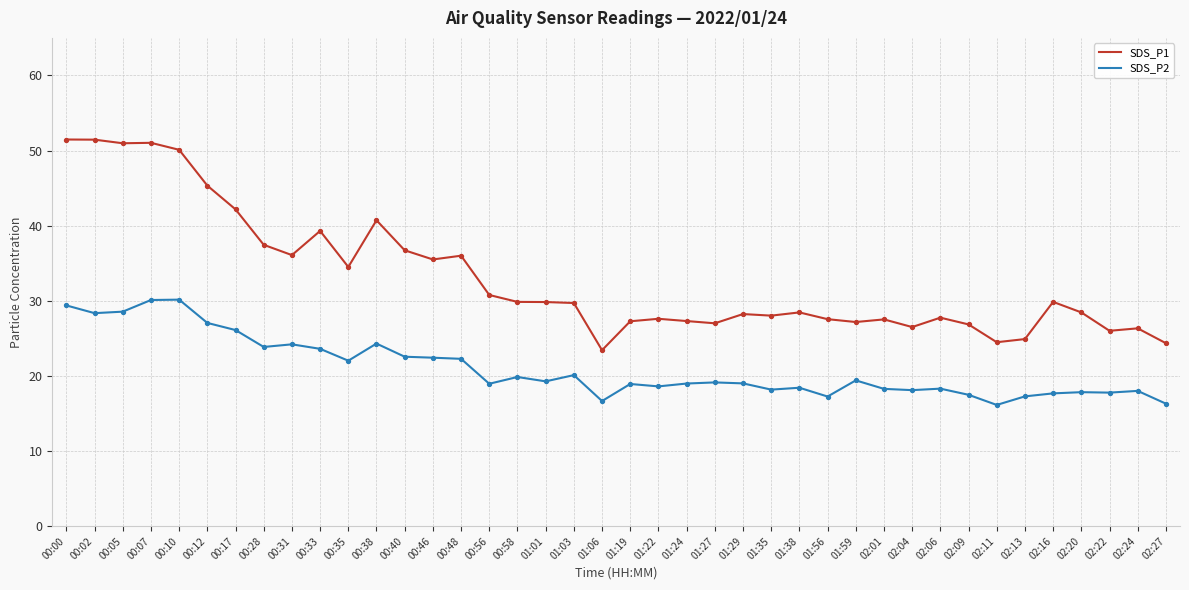

Is the value of SDS_P1 at 01:01 greater than the value of SDS_P2 at 01:29?

Yes